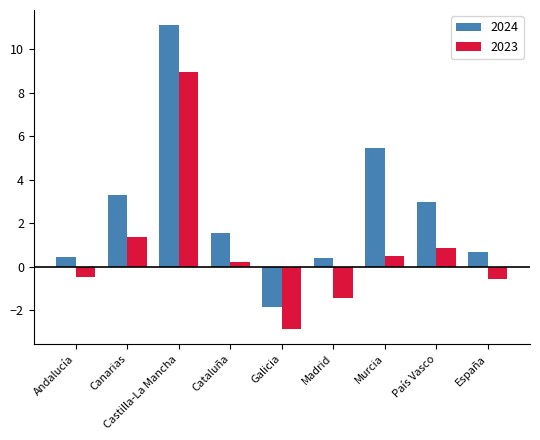

What is the sum of all 2023 values?

6.5